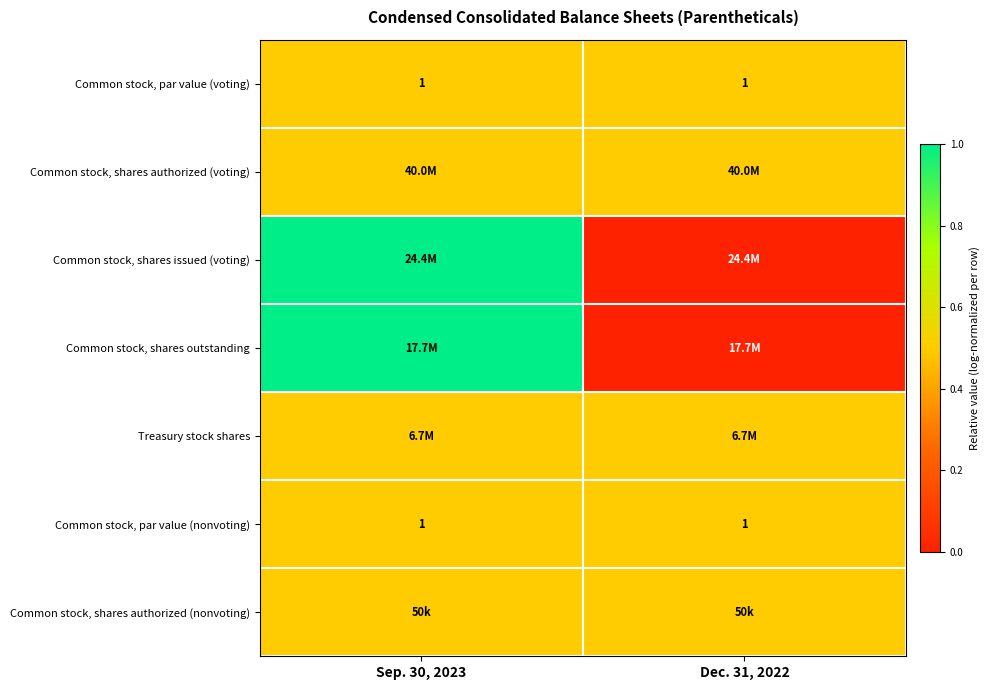

The value of Common stock, par value (nonvoting) at Dec. 31, 2022 is 0.4. True or false?

False